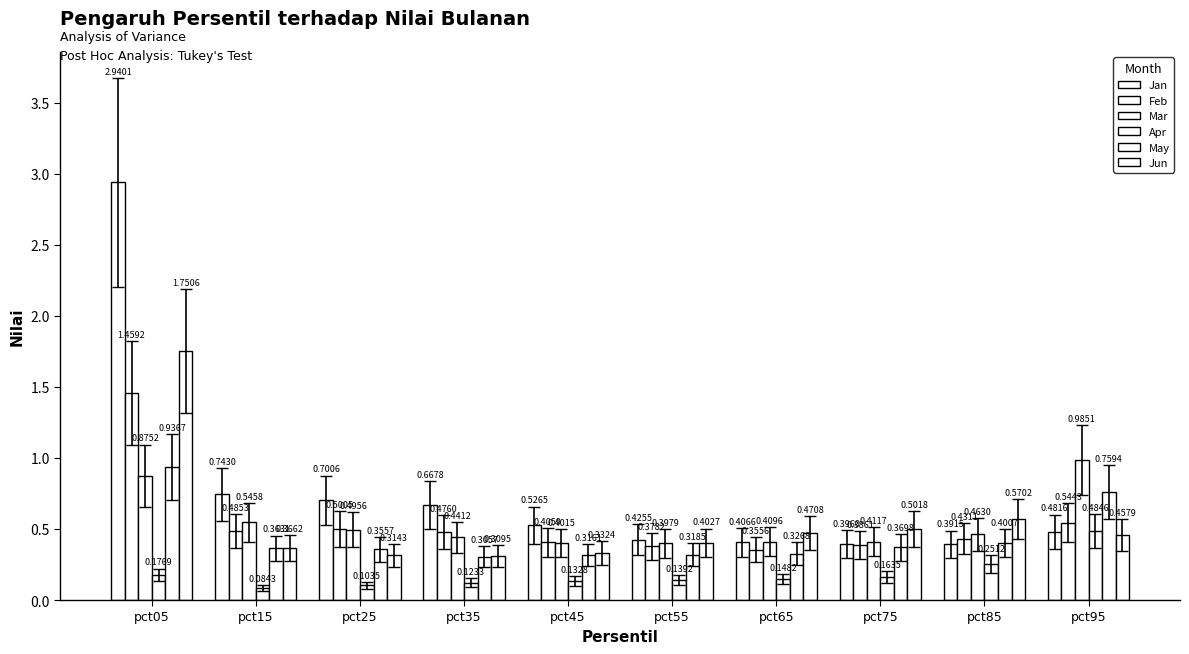

What is the value of the Apr bar at the 10th from the left?

0.5